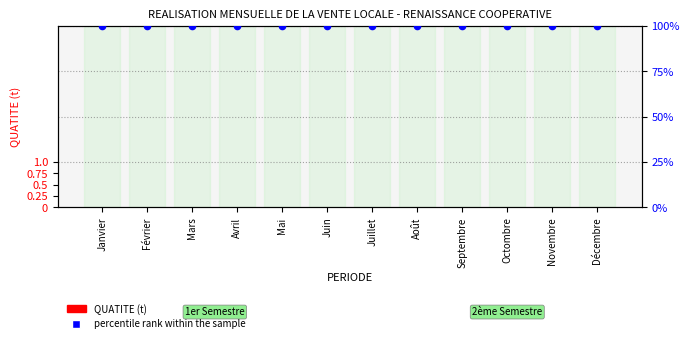

What is the total value across all series at Septembre?

100